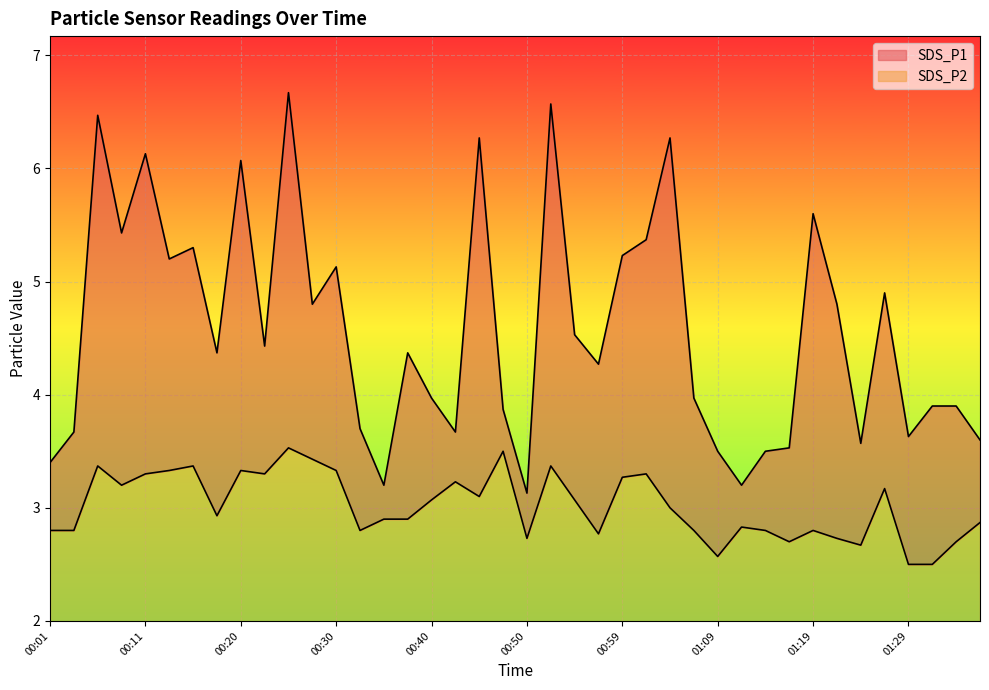

What is the value of the SDS_P2 point at the 19th from the left?

3.1